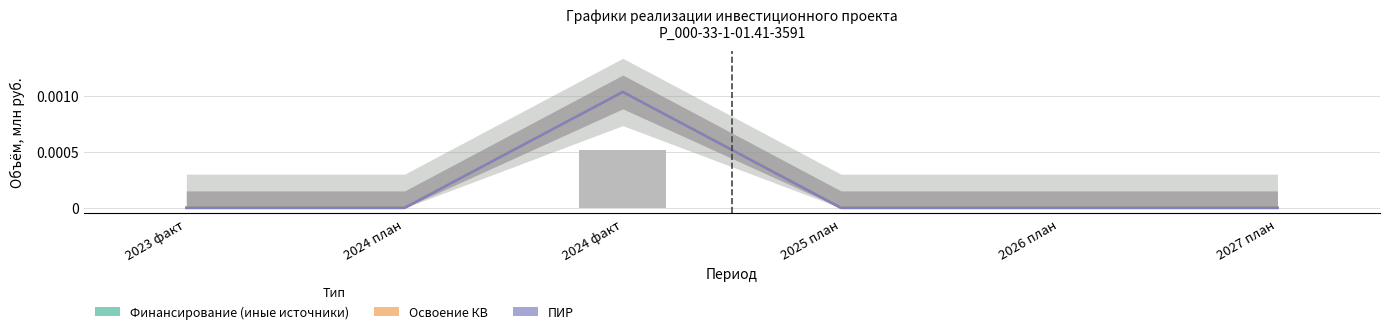

The Освоение КВ series shows 0.0 at 2024 факт. True or false?

False